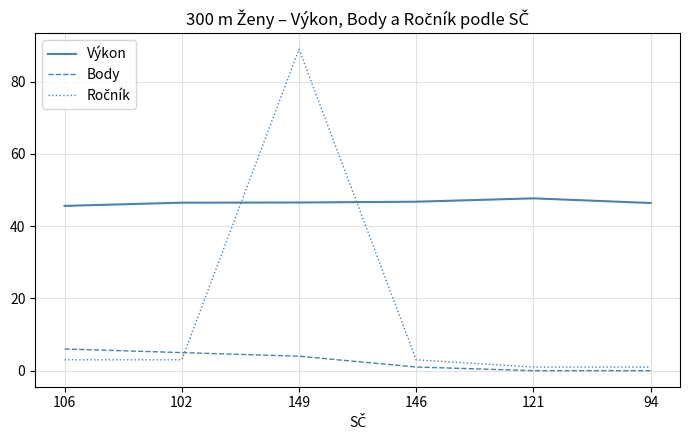

Is it true that Výkon equals 46.5 at 102?

True